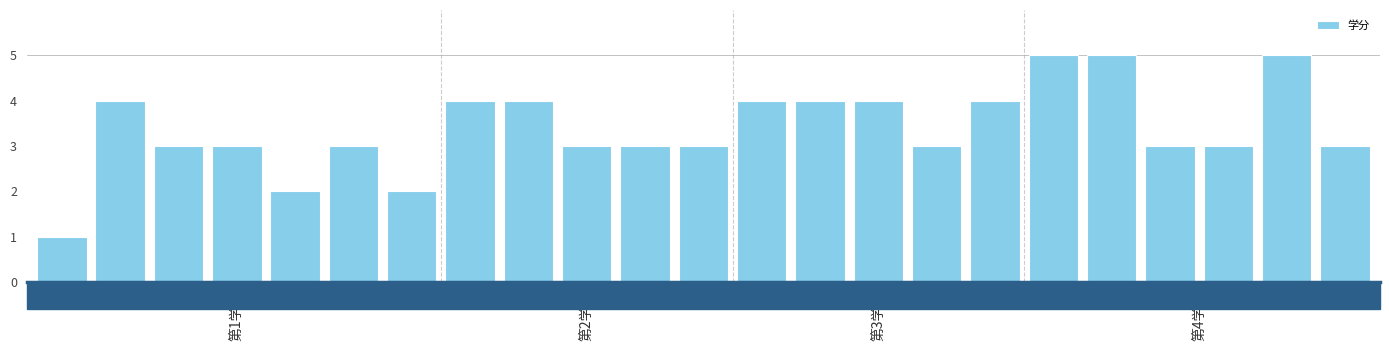

What is the greatest value displayed?

5